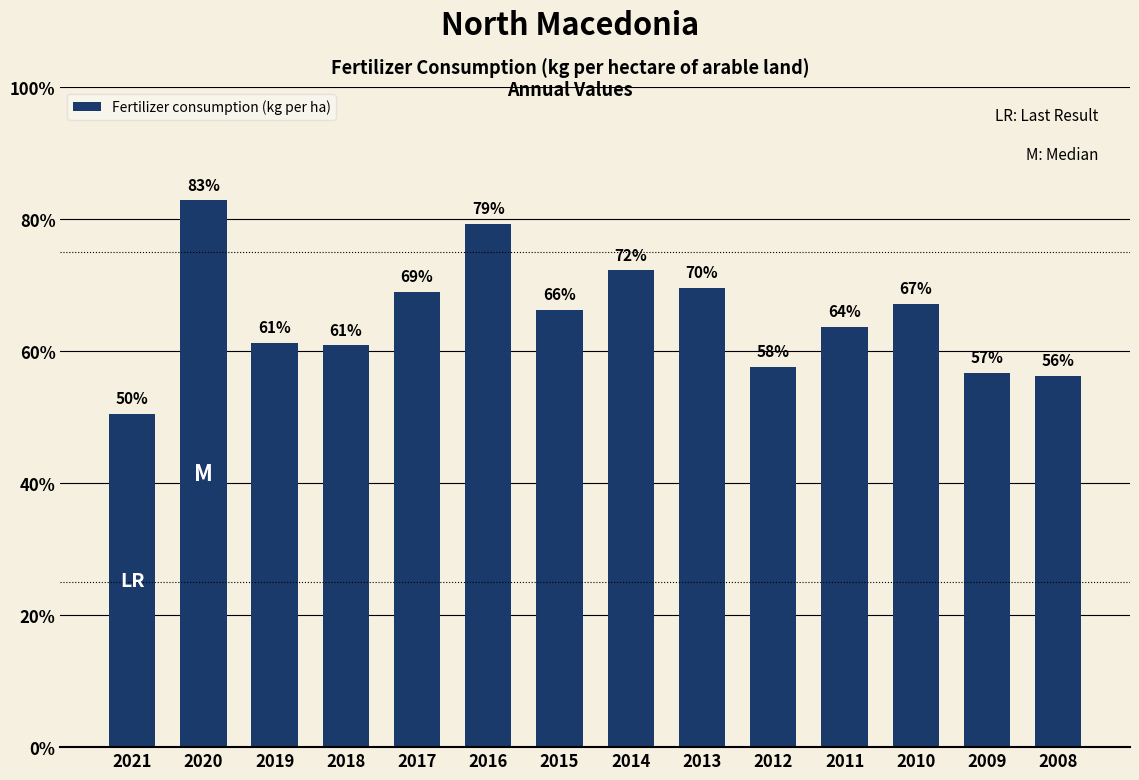

How many data points does each series have?

14